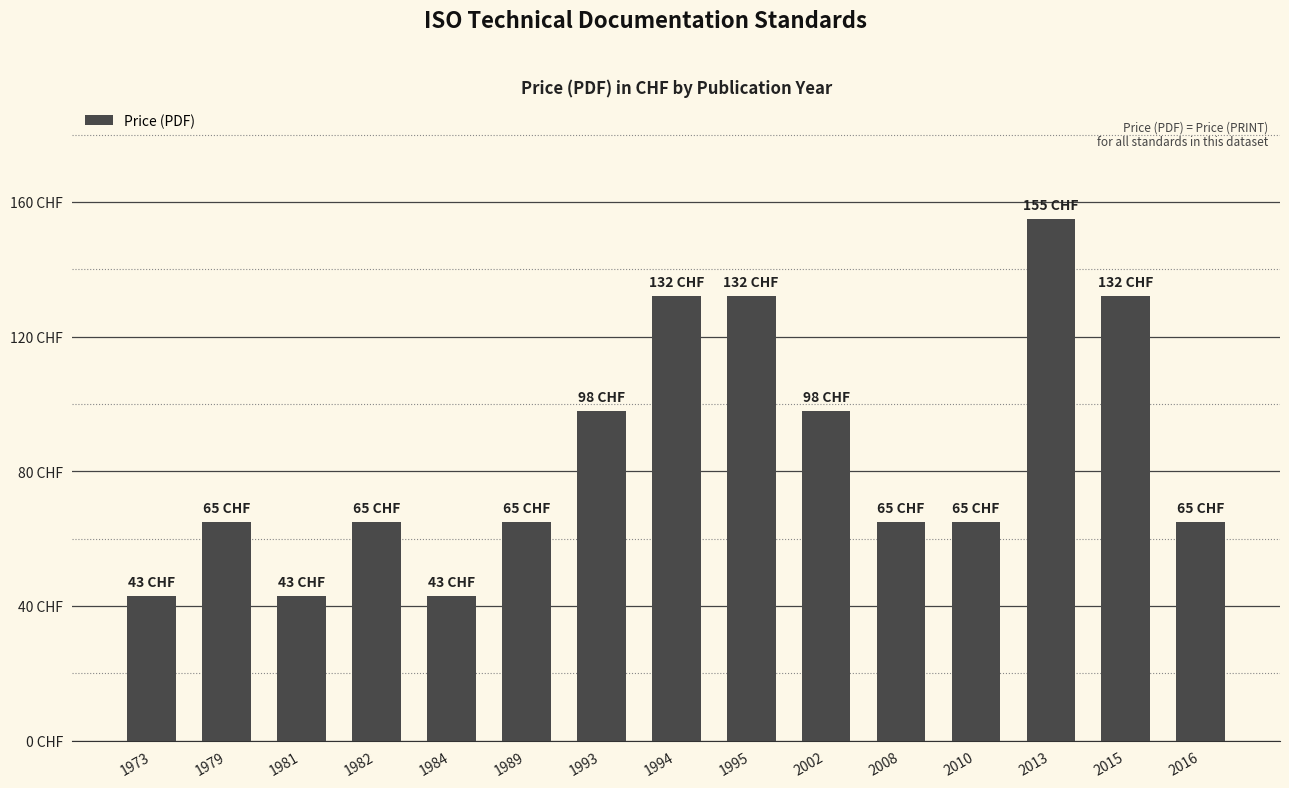

What is the sum of all values?

1266